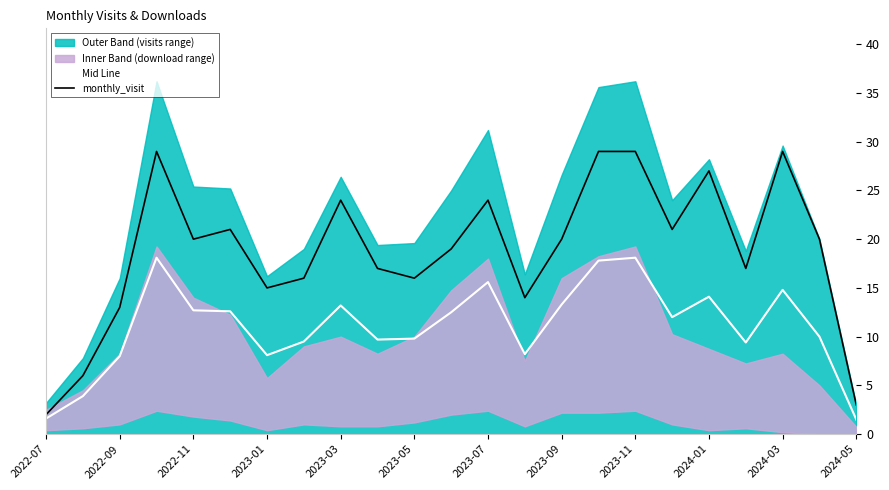

Rank the series by their maximum value, from lowest to highest.

Mid Line, monthly_visit